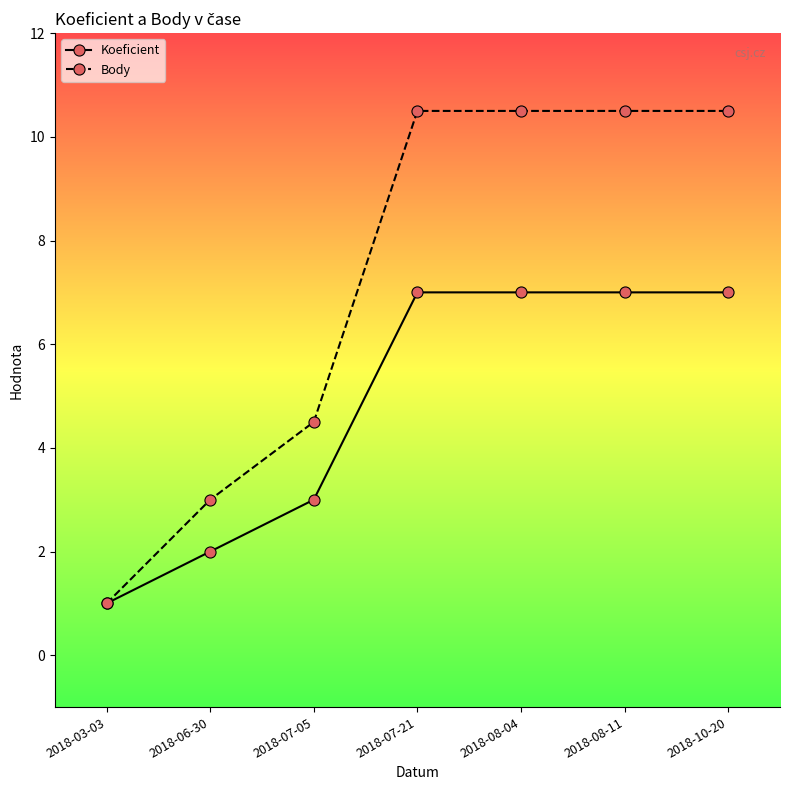

Rank the series by their average value, from lowest to highest.

Koeficient, Body